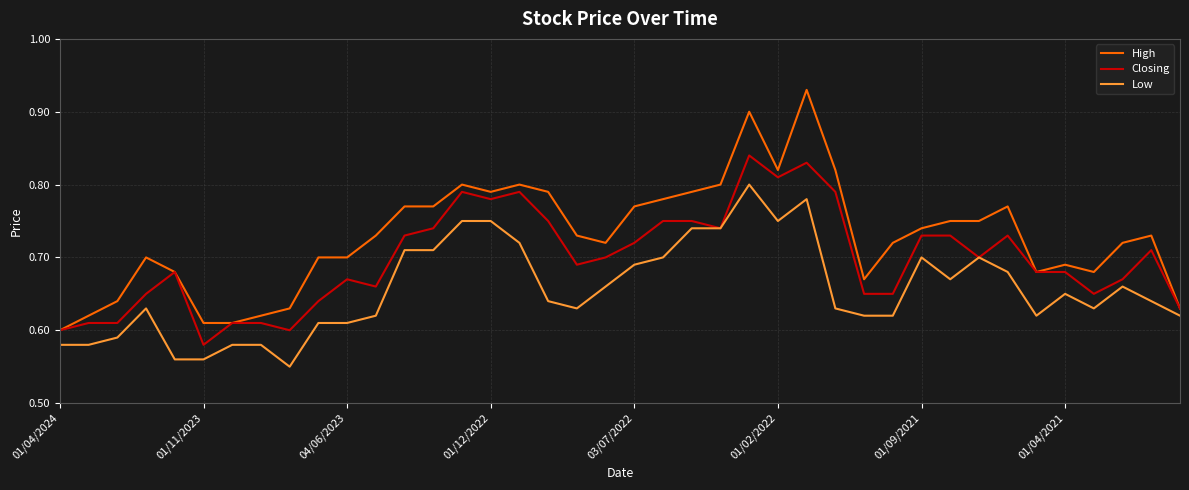

True or false: Low and High cross at least once.

False